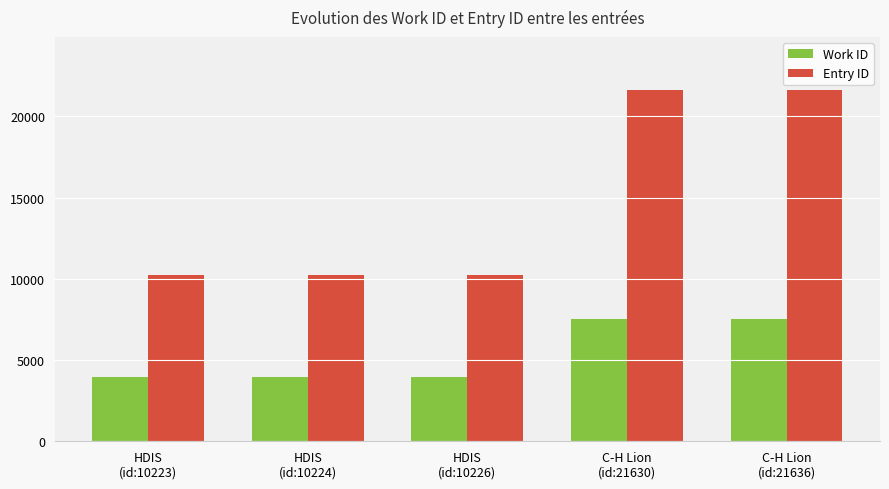

How many distinct data groups are displayed?

2